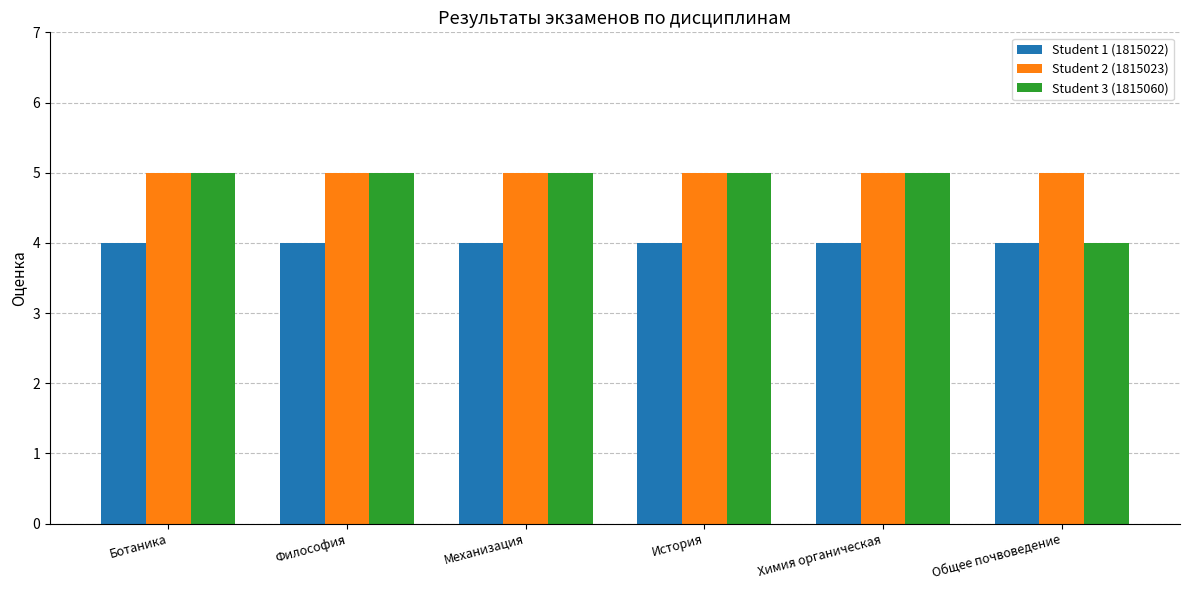

Is it true that Student 3 (1815060) equals 5 at Ботаника?

True